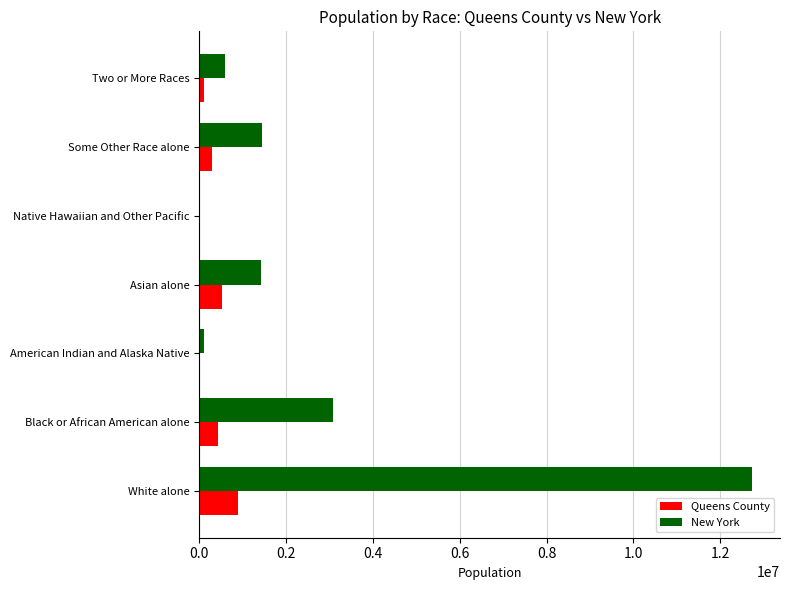

Count the number of categories in the chart.

7